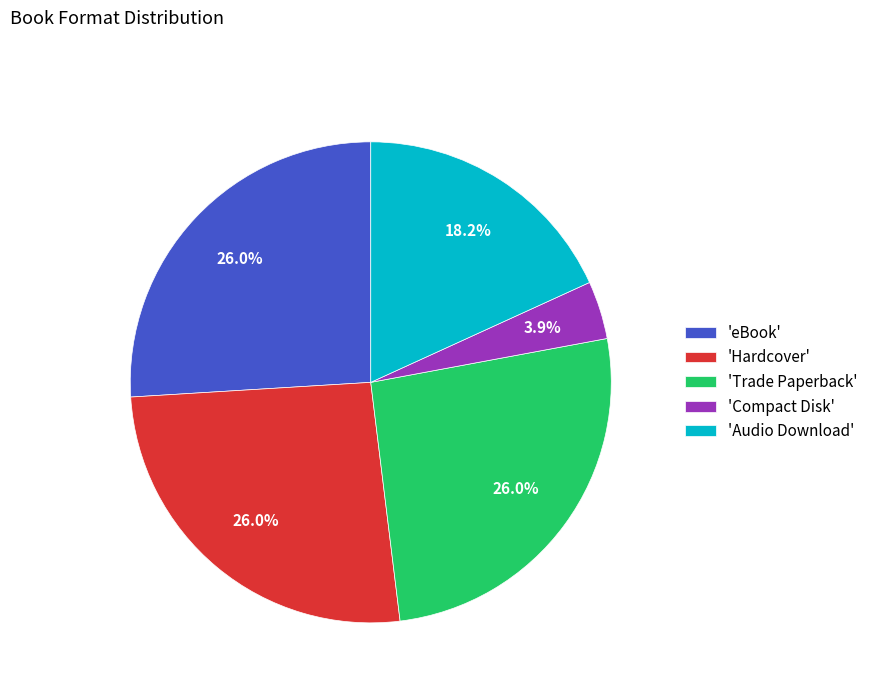

Which has a higher value, 'Hardcover' or 'Audio Download'?

'Hardcover'